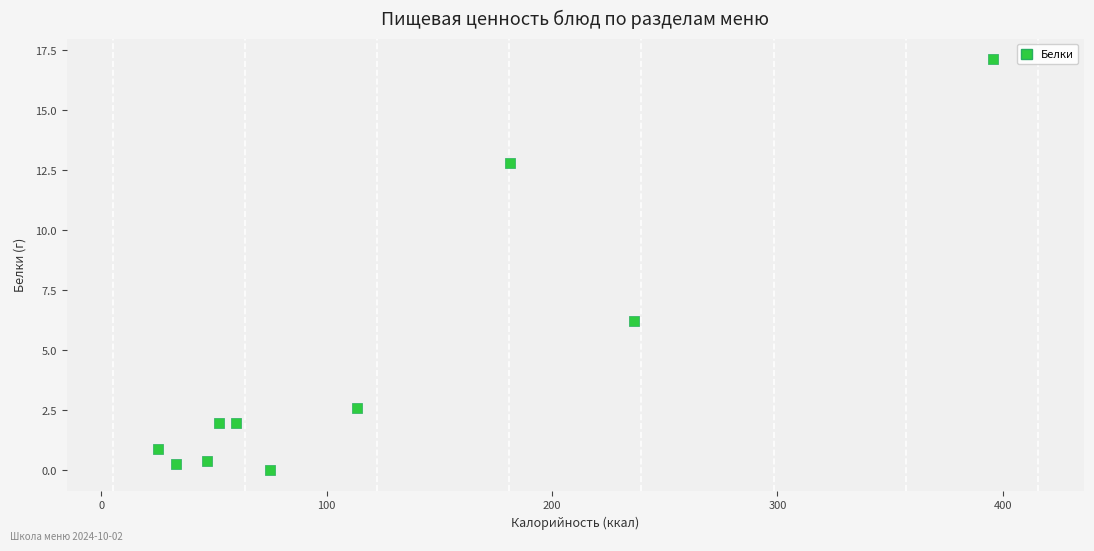

What is the range of X values (max minus min)?

370.3